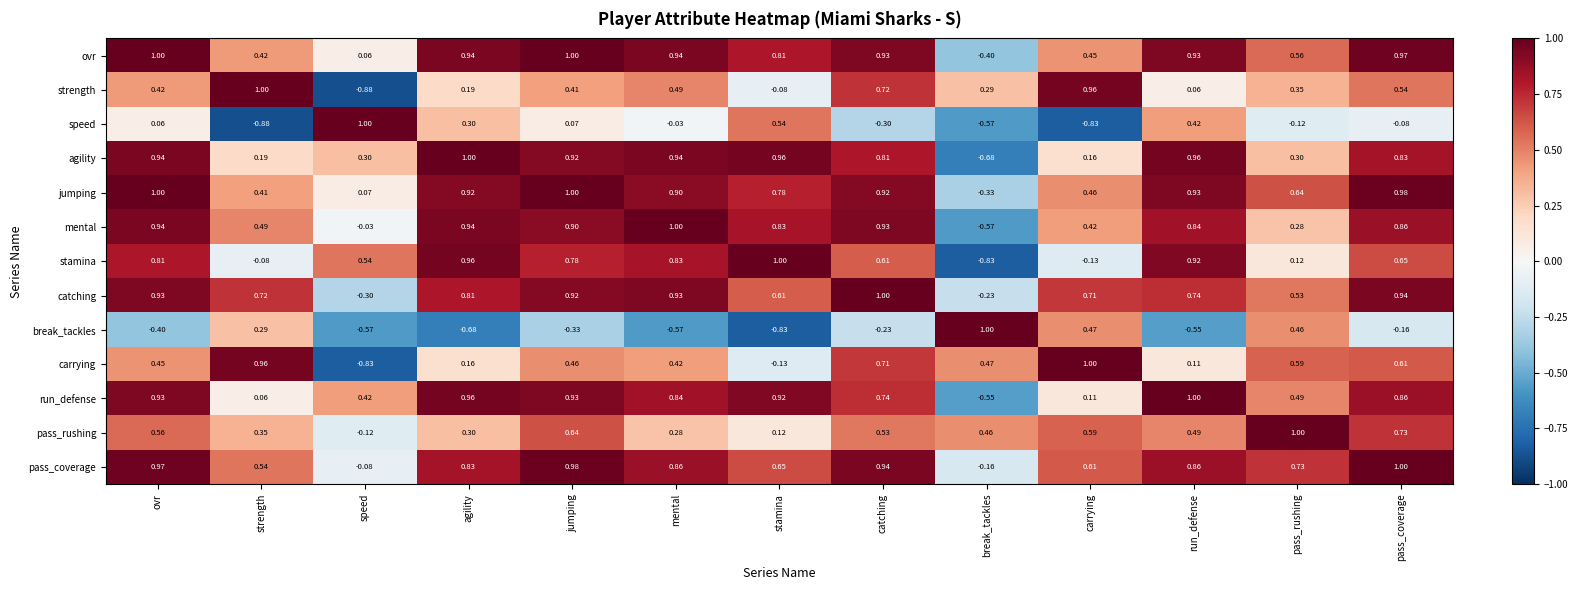

At which label does strength reach its peak?

strength